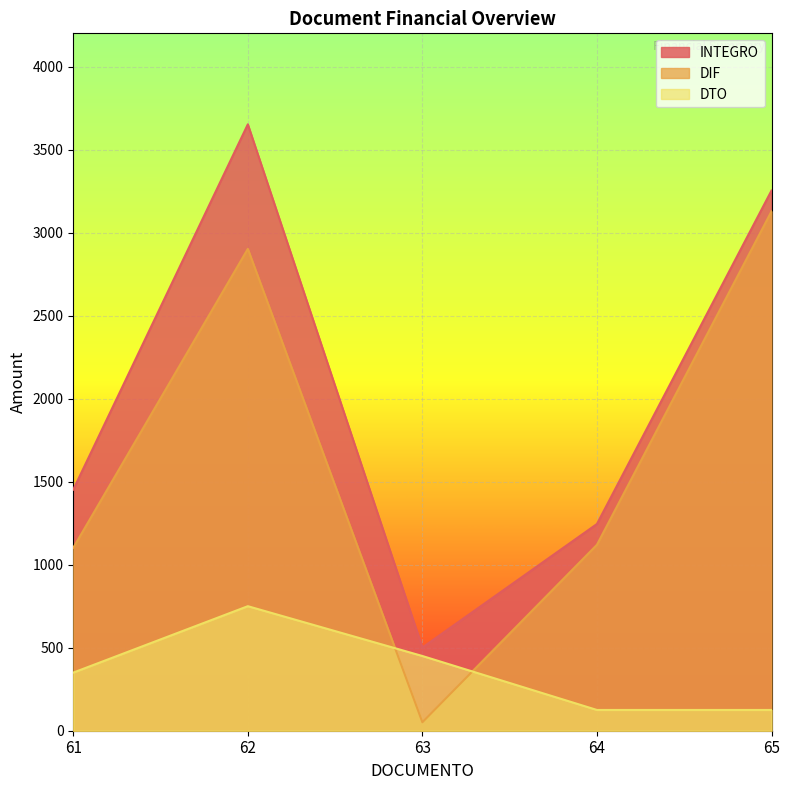

List the labels in order of DIF value, largest first.

65, 62, 64, 61, 63